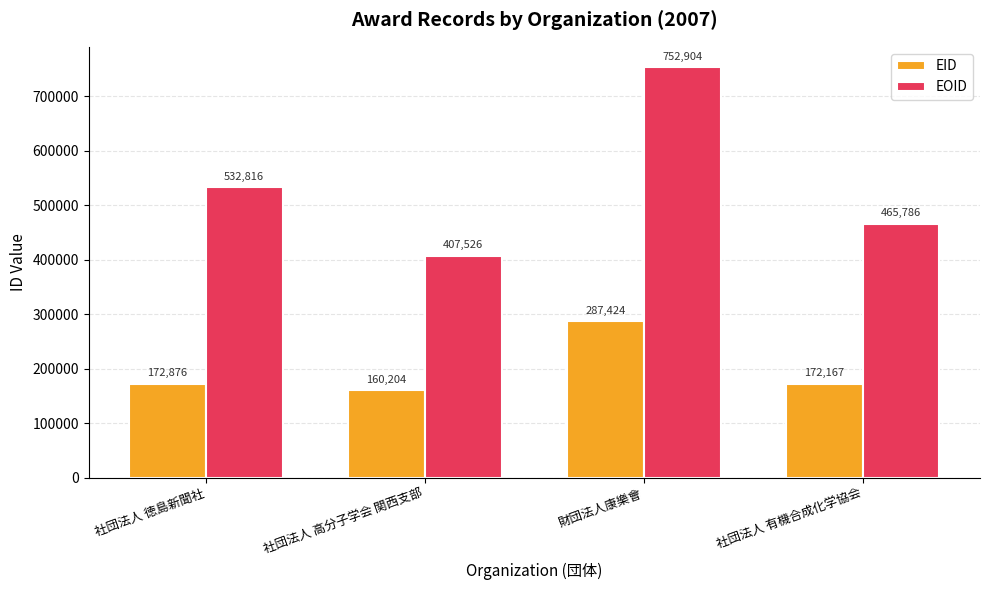

Are the bars grouped side by side (vs. stacked)?

Yes